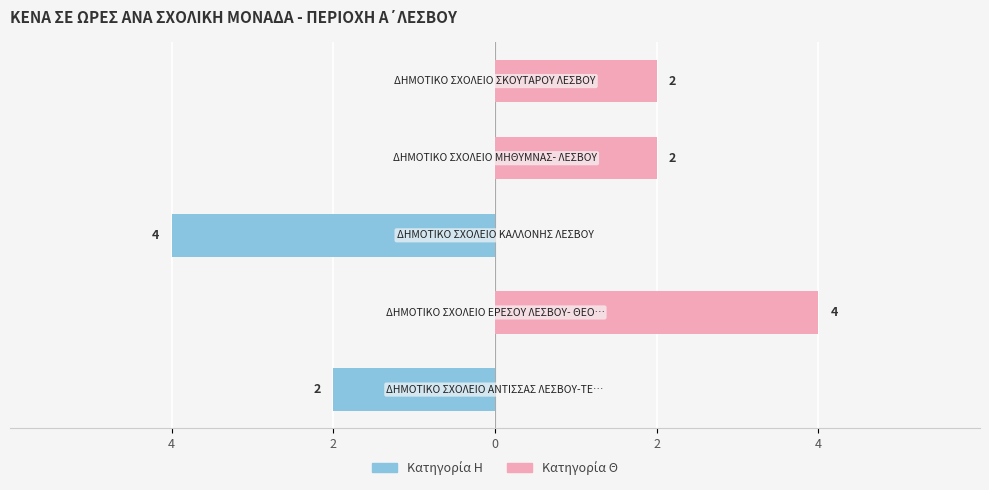

What is the label of the 1st bar from the right?

4